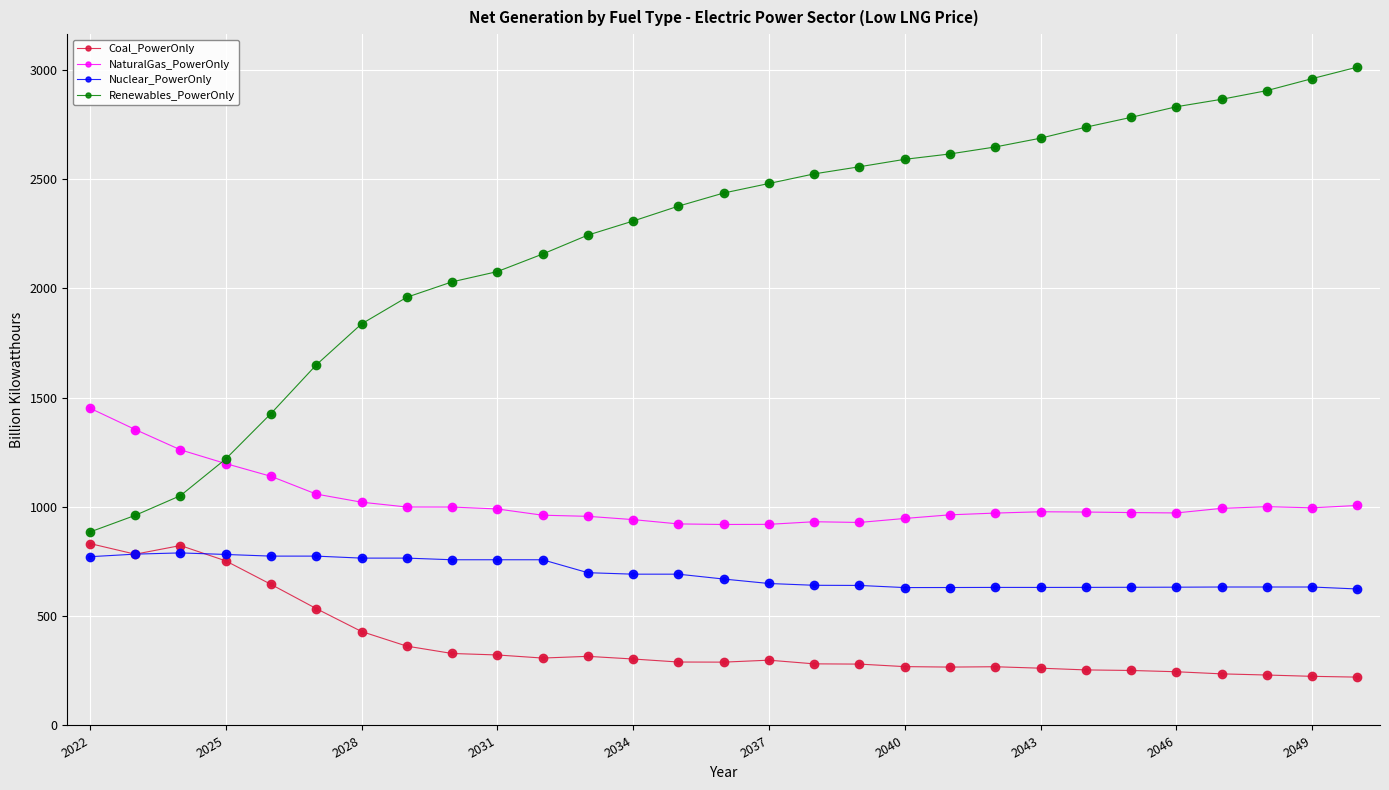

Which series has the widest spread of values?

Renewables_PowerOnly